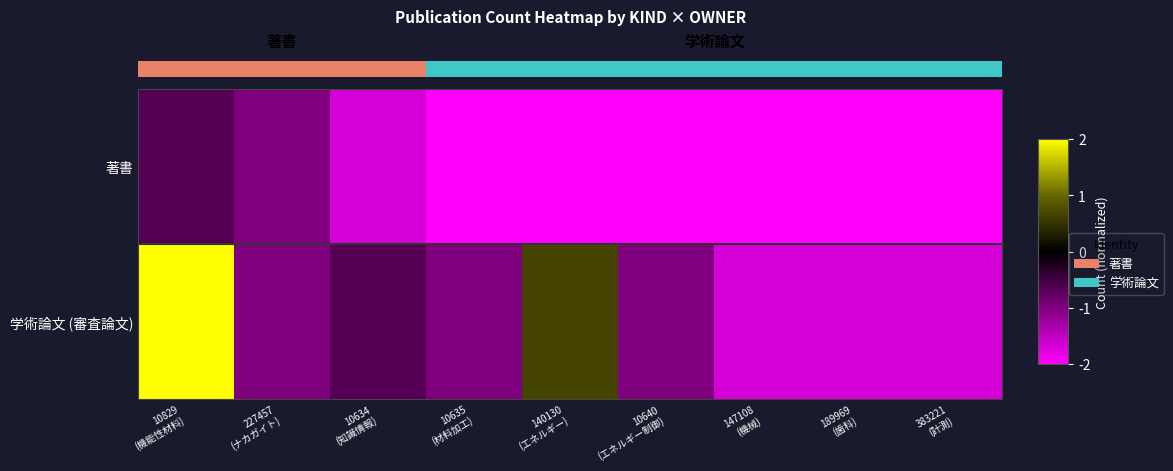

Which series has the widest spread of values?

学術論文 (審査論文)